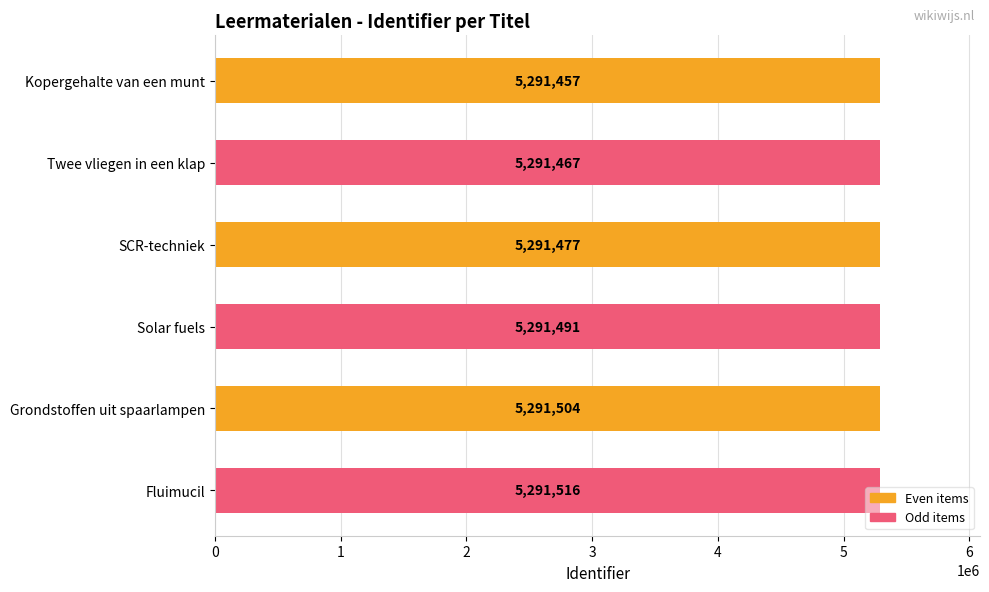

What is the label of the 2nd bar from the bottom?

Grondstoffen uit spaarlampen